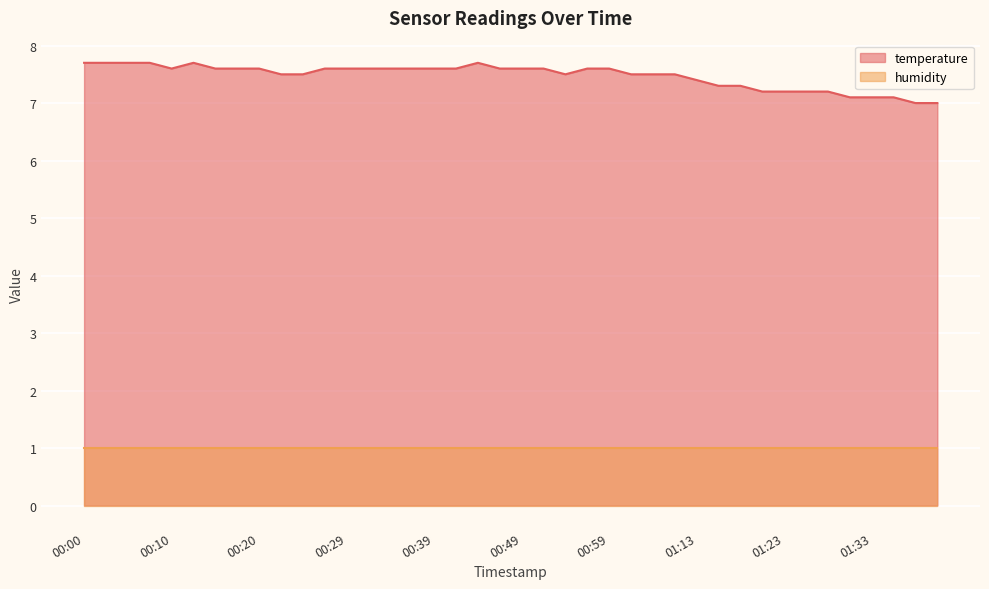

List the labels in order of value, smallest first.

01:38, 01:40, 01:30, 01:33, 01:35, 01:20, 01:23, 01:25, 01:28, 01:15, 01:18, 01:13, 00:22, 00:25, 00:54, 01:02, 01:04, 01:07, 00:10, 00:15, 00:17, 00:20, 00:27, 00:29, 00:32, 00:34, 00:37, 00:39, 00:42, 00:47, 00:49, 00:52, 00:57, 00:59, 00:00, 00:02, 00:05, 00:07, 00:12, 00:44